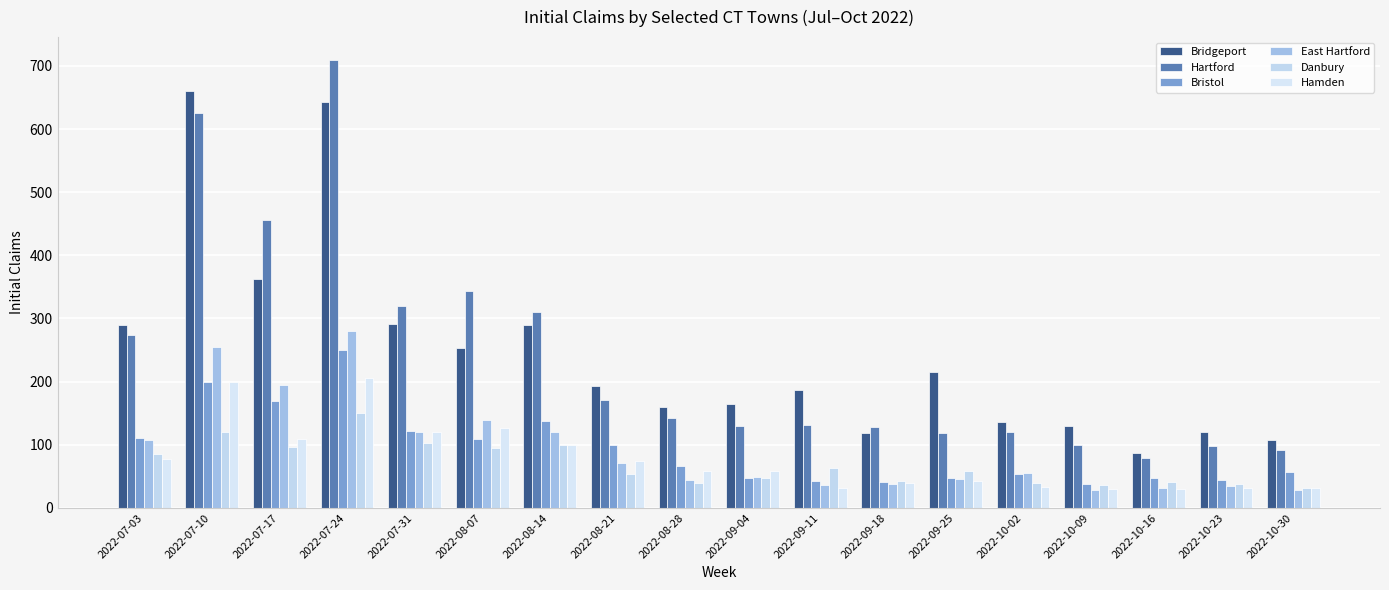

What is the label of the 16th bar from the left?

2022-10-16